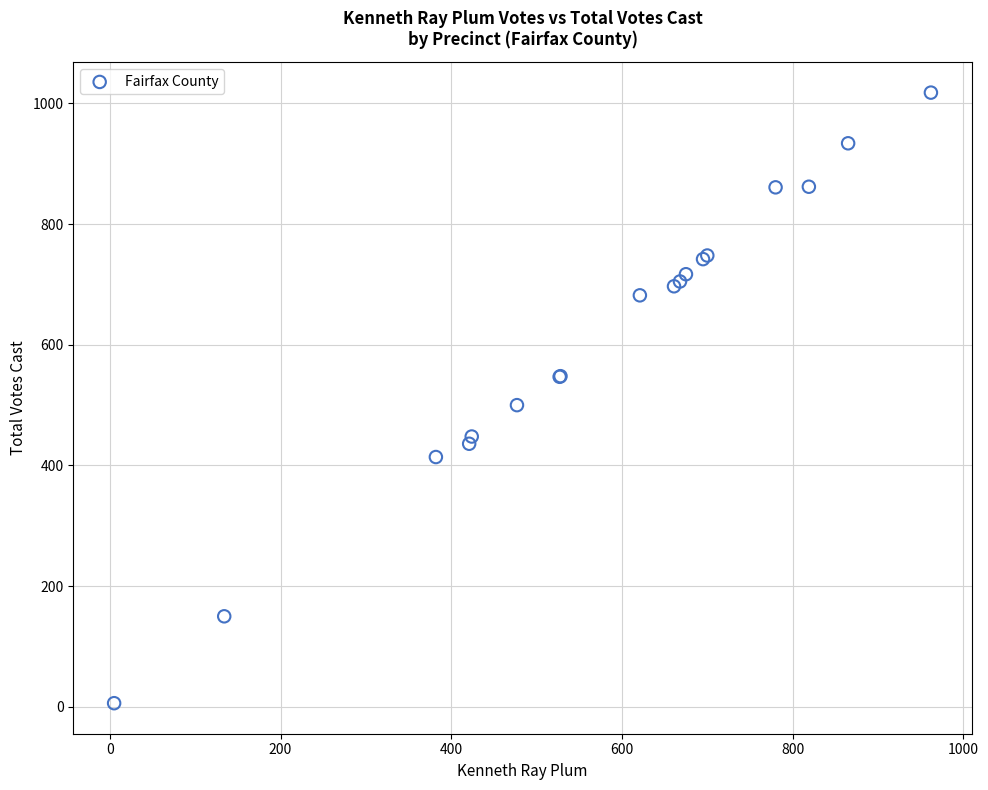

What Y value in the scatter plot is closest to 512?

500